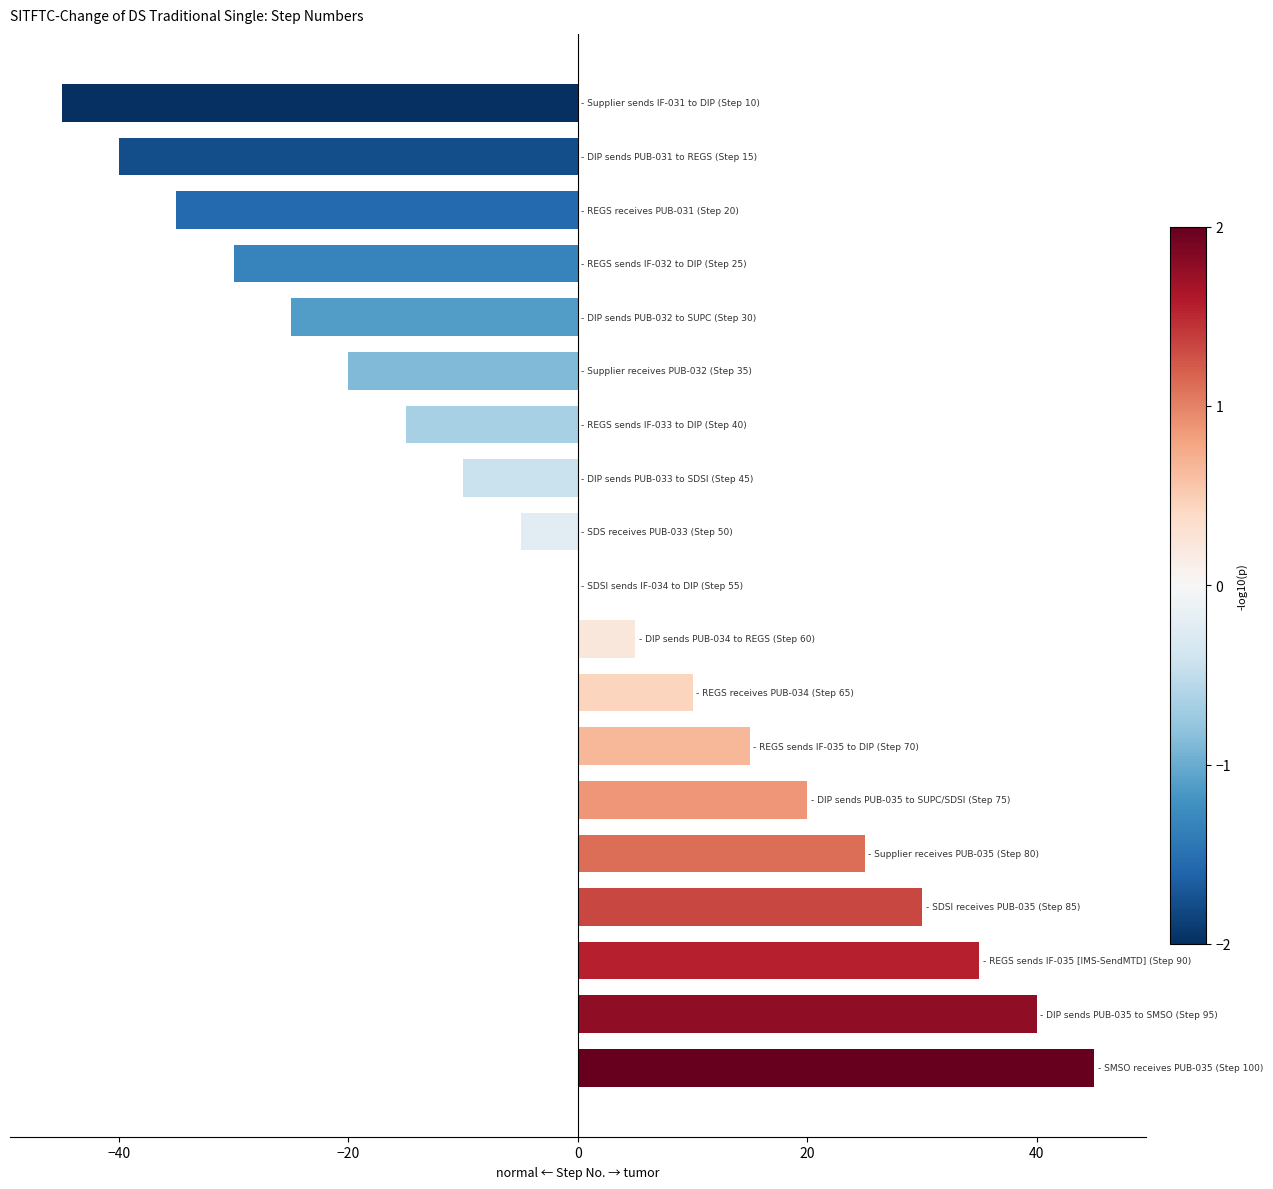

What is the greatest value displayed?

45